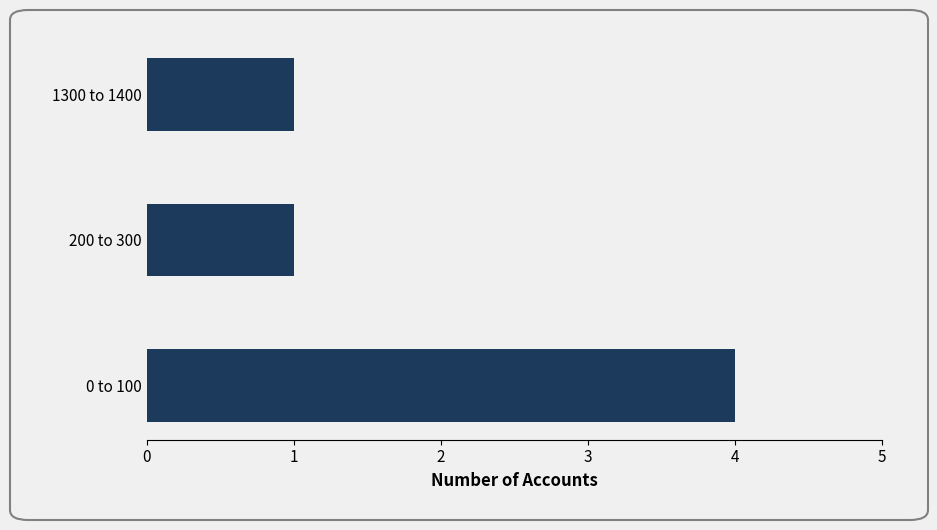

The value at 1300 to 1400 is 0. True or false?

False